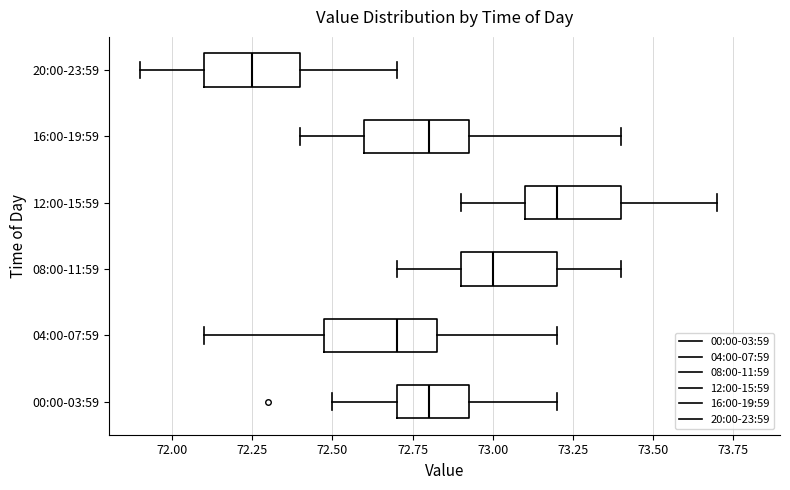

Which box's median line is the furthest to the left?

20:00-23:59